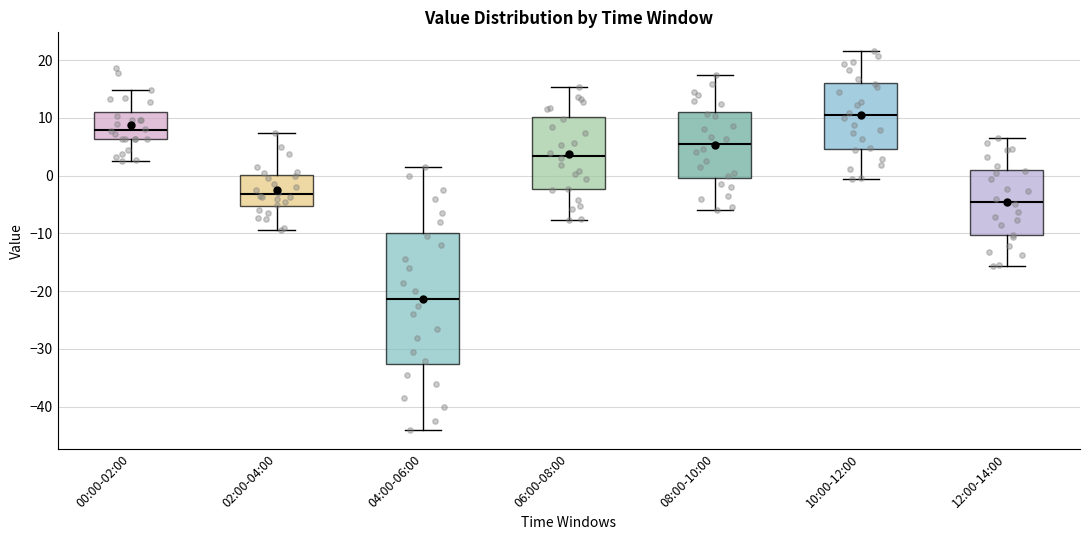

Which box is the tallest, from its lower edge to its upper edge?

04:00-06:00